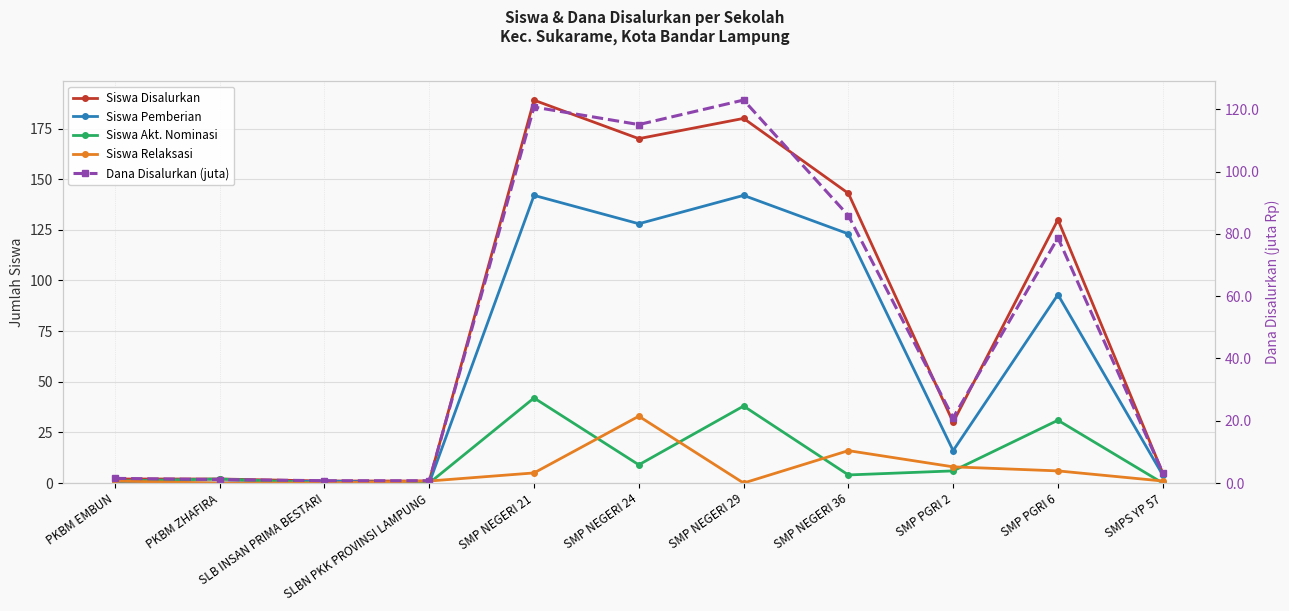

Rank the series at SMP NEGERI 36 from lowest to highest value.

Siswa Akt. Nominasi, Siswa Relaksasi, Dana Disalurkan (juta), Siswa Pemberian, Siswa Disalurkan